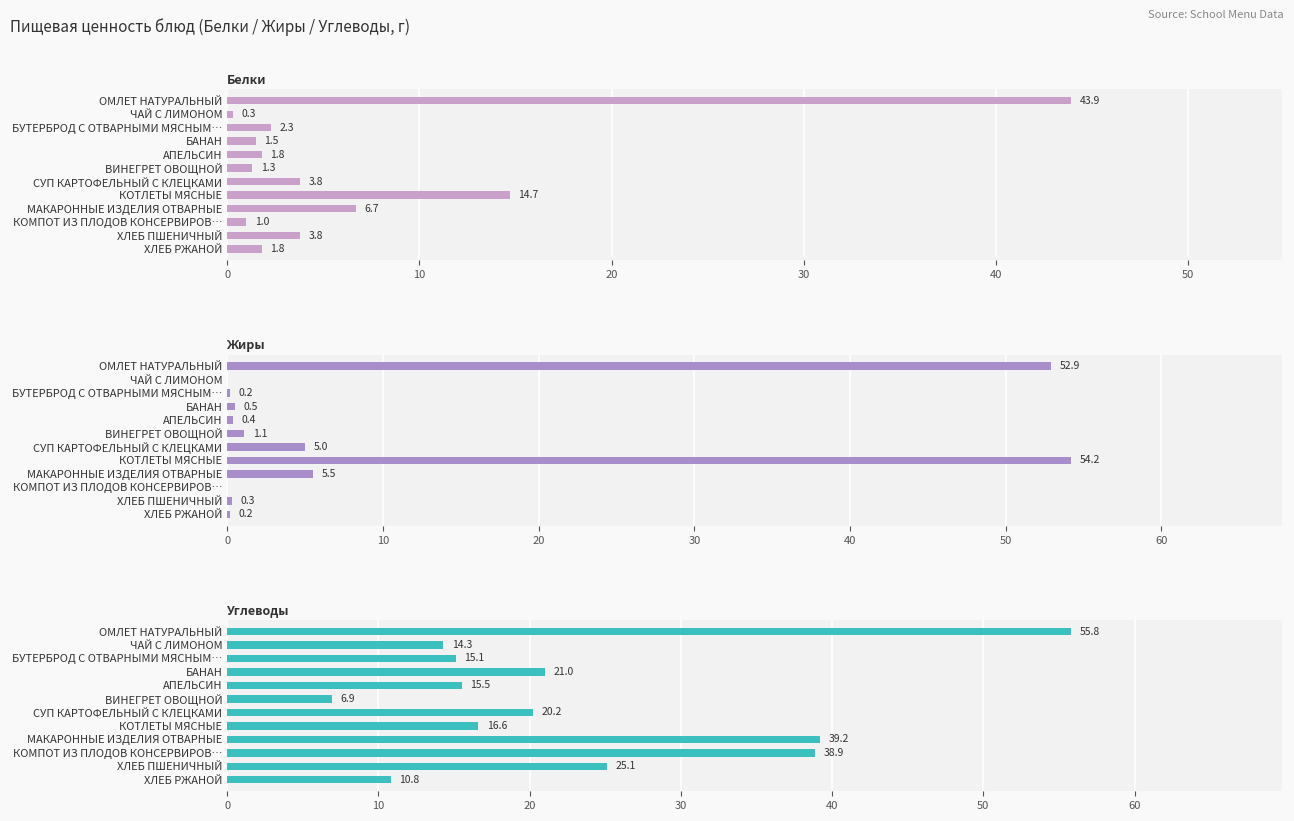

Rank the series at 20 from highest to lowest value.

Углеводы, Белки, Жиры